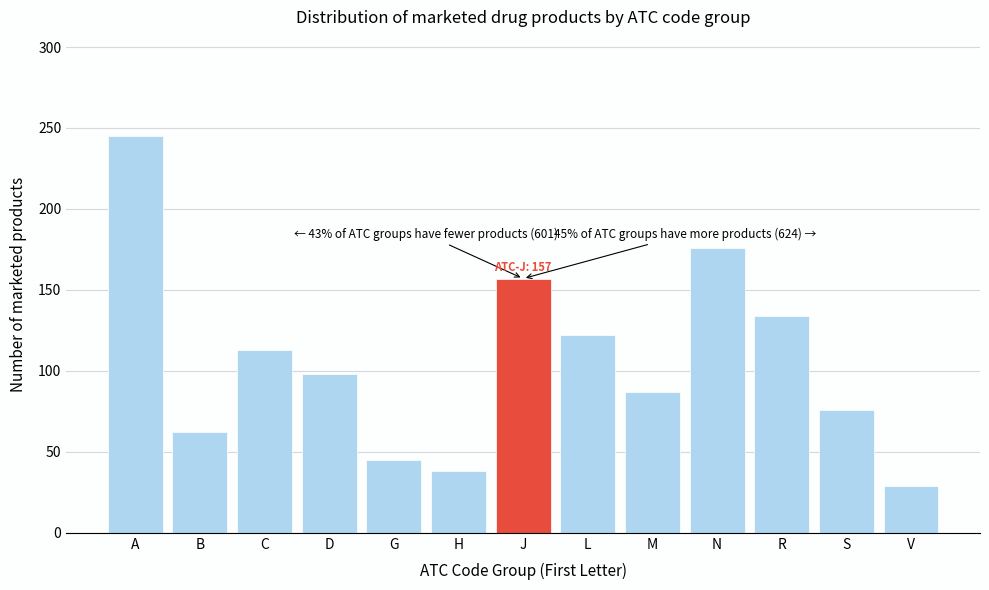

Reading left to right, extract all data points from this chart.

245	62	113	98	45	38	157	122	87	176	134	76	29